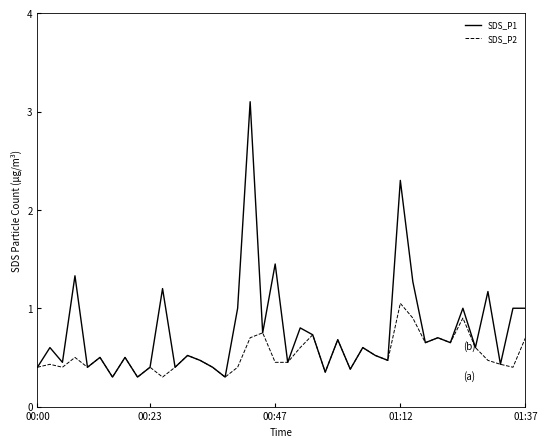

List the series in order of their overall mean, lowest first.

SDS_P2, SDS_P1